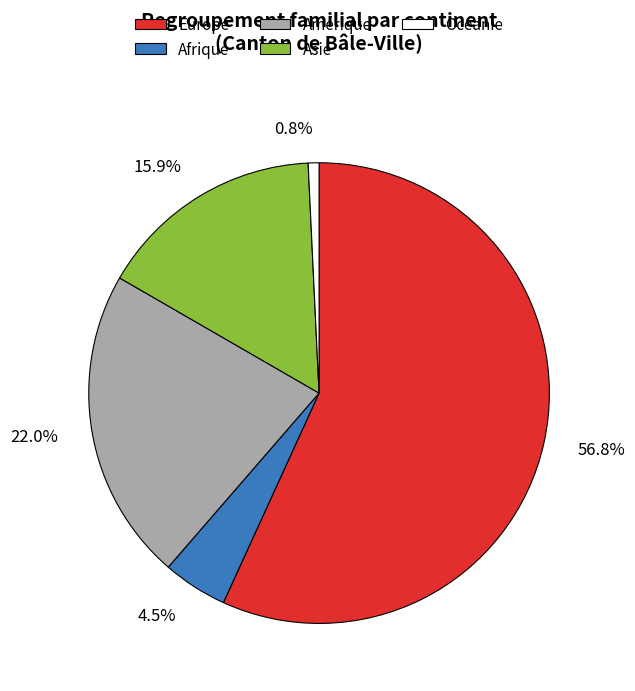

What percentage is NOT represented by Asie?

84.1%